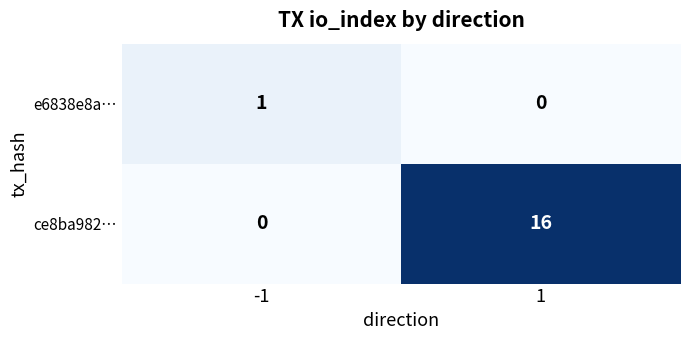

Reading left to right, extract all data points from this chart.

e6838e8a…: -1=1	1=0
ce8ba982…: -1=0	1=16